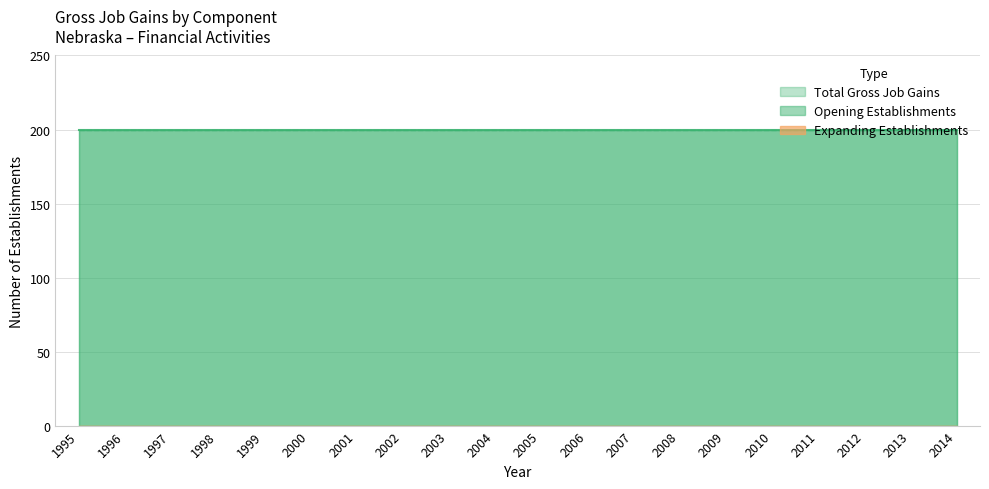

Is the value of Opening Establishments at 2008 greater than the value of Expanding Establishments at 2013?

Yes